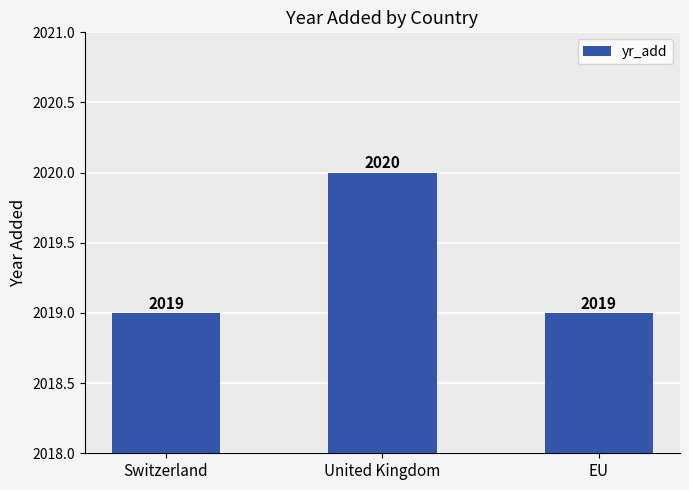

What is the change in value from United Kingdom to EU?

-1